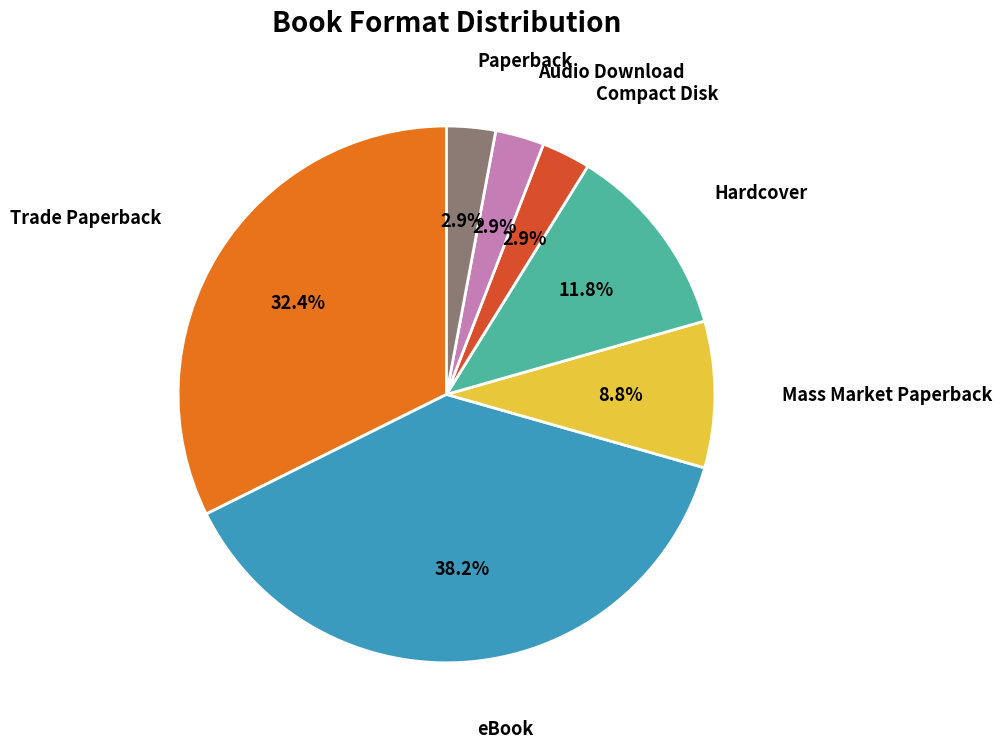

Is there any slice that represents more than half of the pie?

No